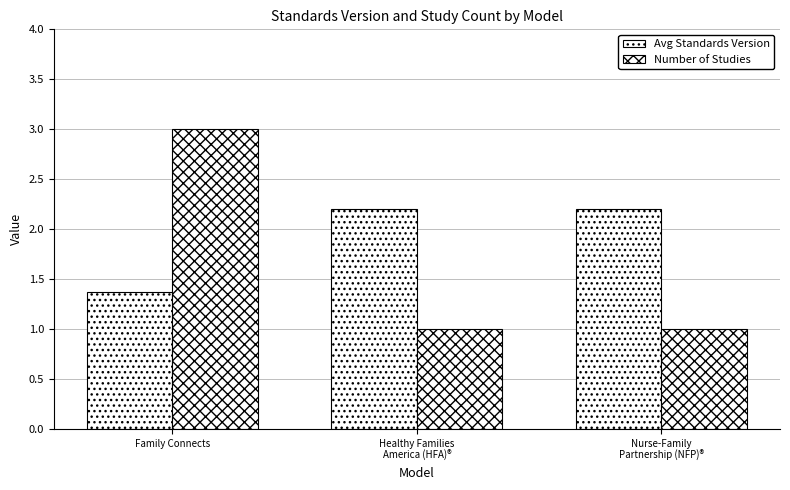

Does the chart contain stacked bars?

No